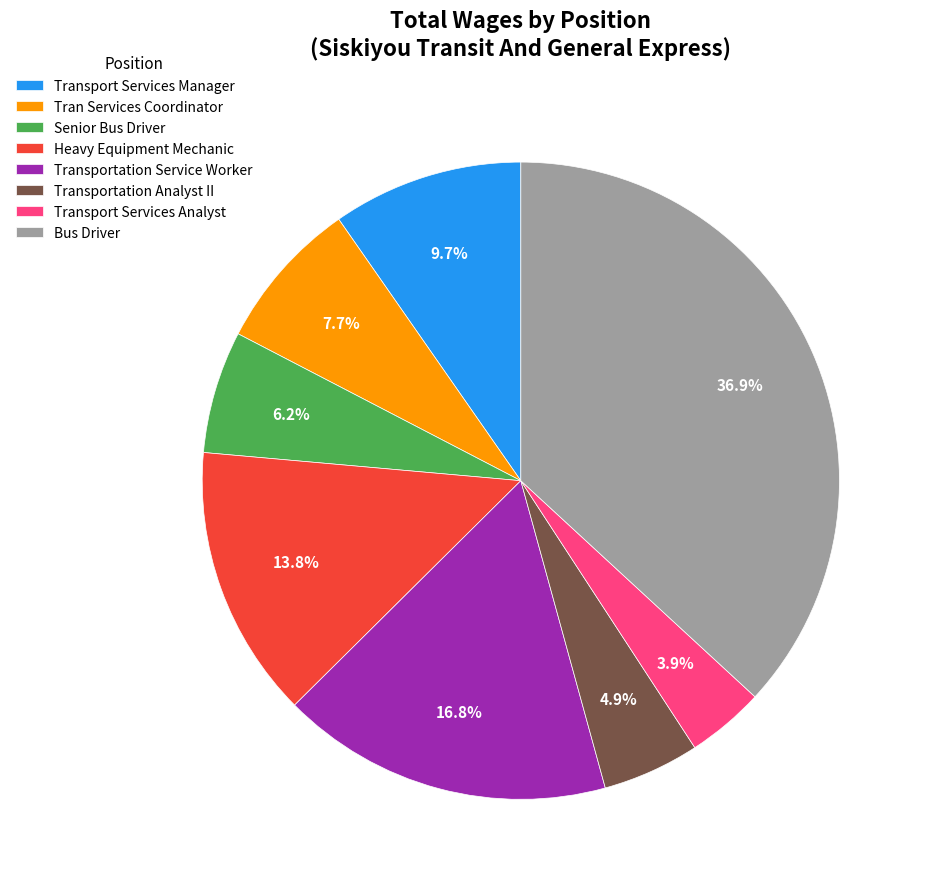

Which category has the biggest portion of the pie?

Bus Driver